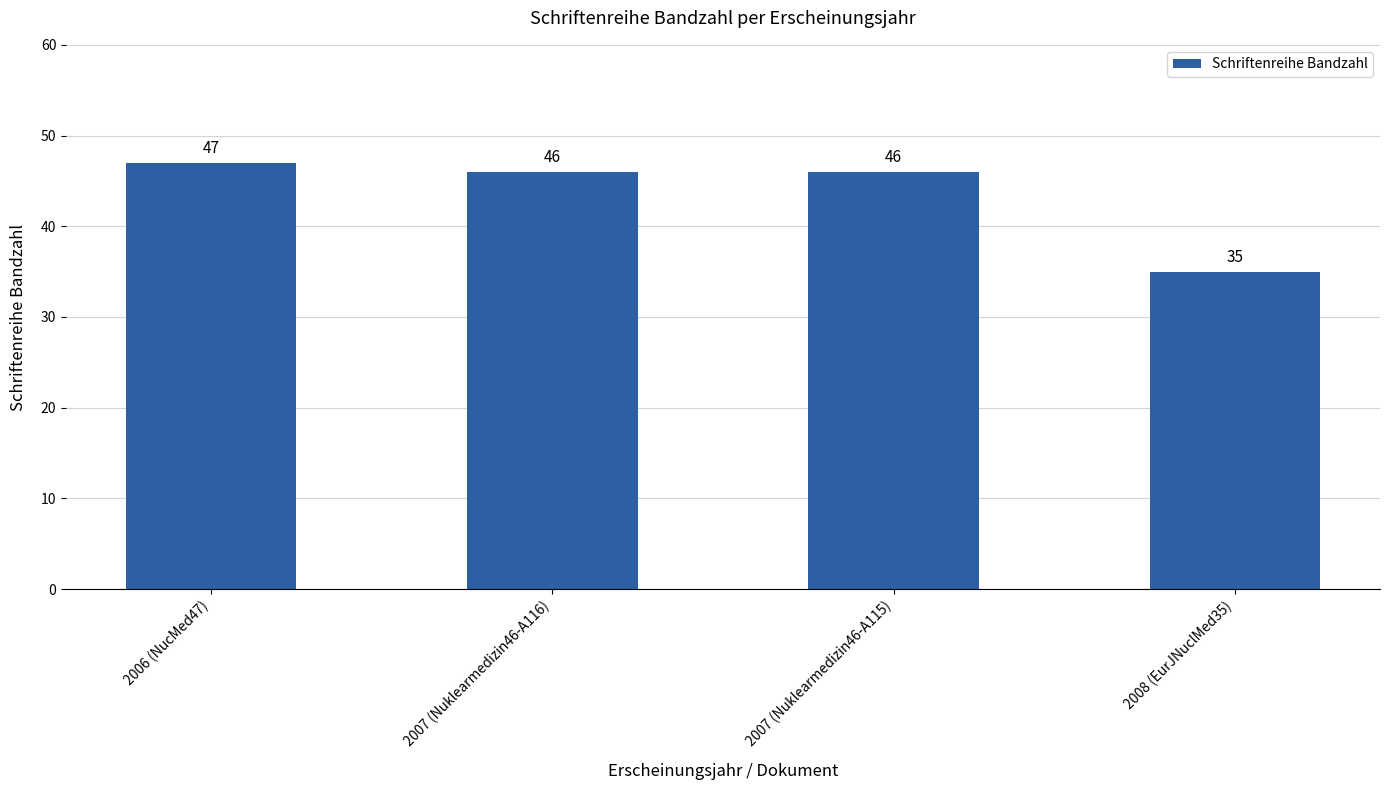

The value at 2007 (Nuklearmedizin46-A116) is 46. True or false?

True